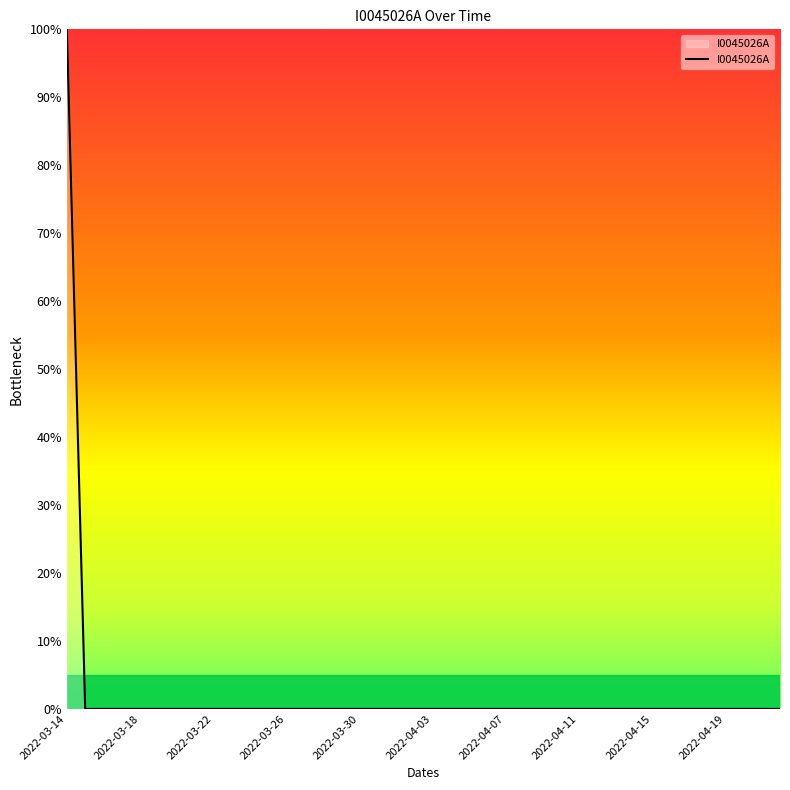

Does the chart display data point markers on the line(s)?

No